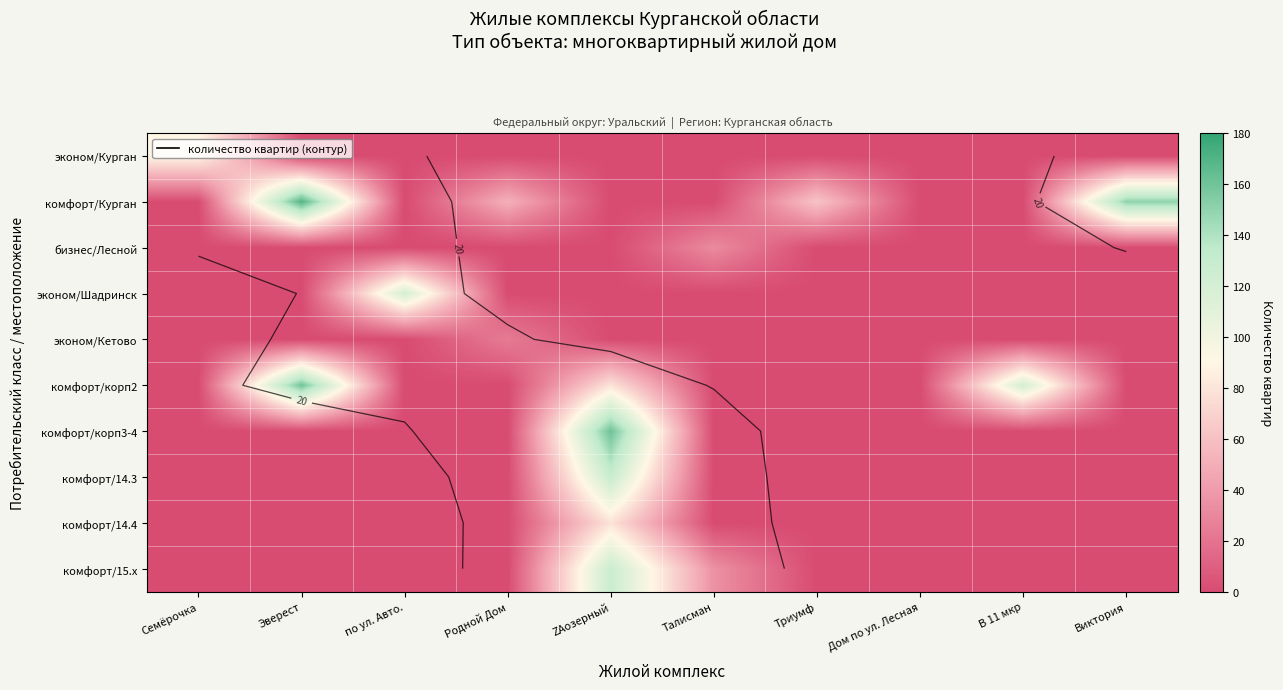

List the labels in order of комфорт/15.x value, largest first.

ZAозерный, Талисман, Семёрочка, Эверест, по ул. Авто., Родной Дом, Триумф, Дом по ул. Лесная, В 11 мкр, Виктория